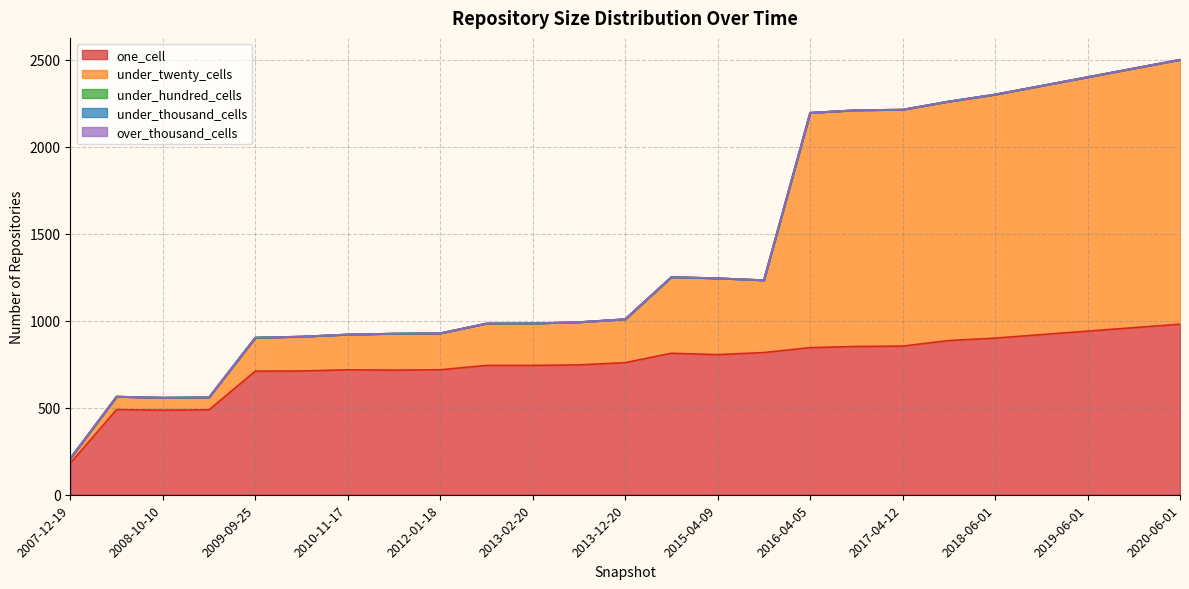

The value of under_twenty_cells at 2020-06-01 is 1520. True or false?

True